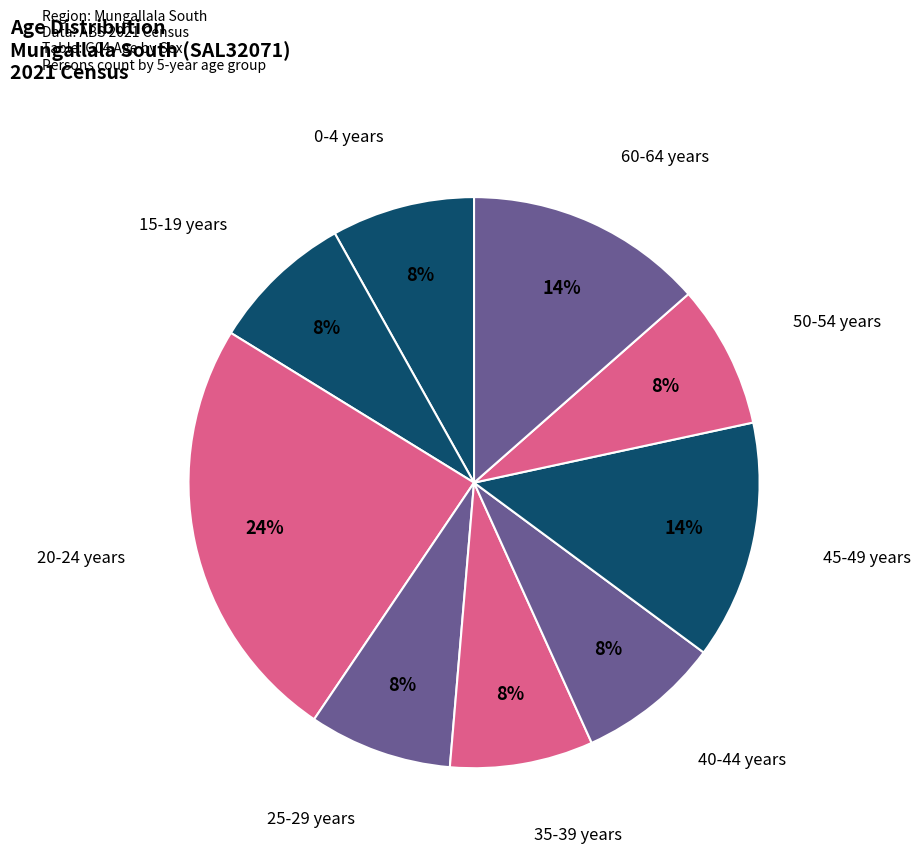

Count the number of slices in the pie.

9